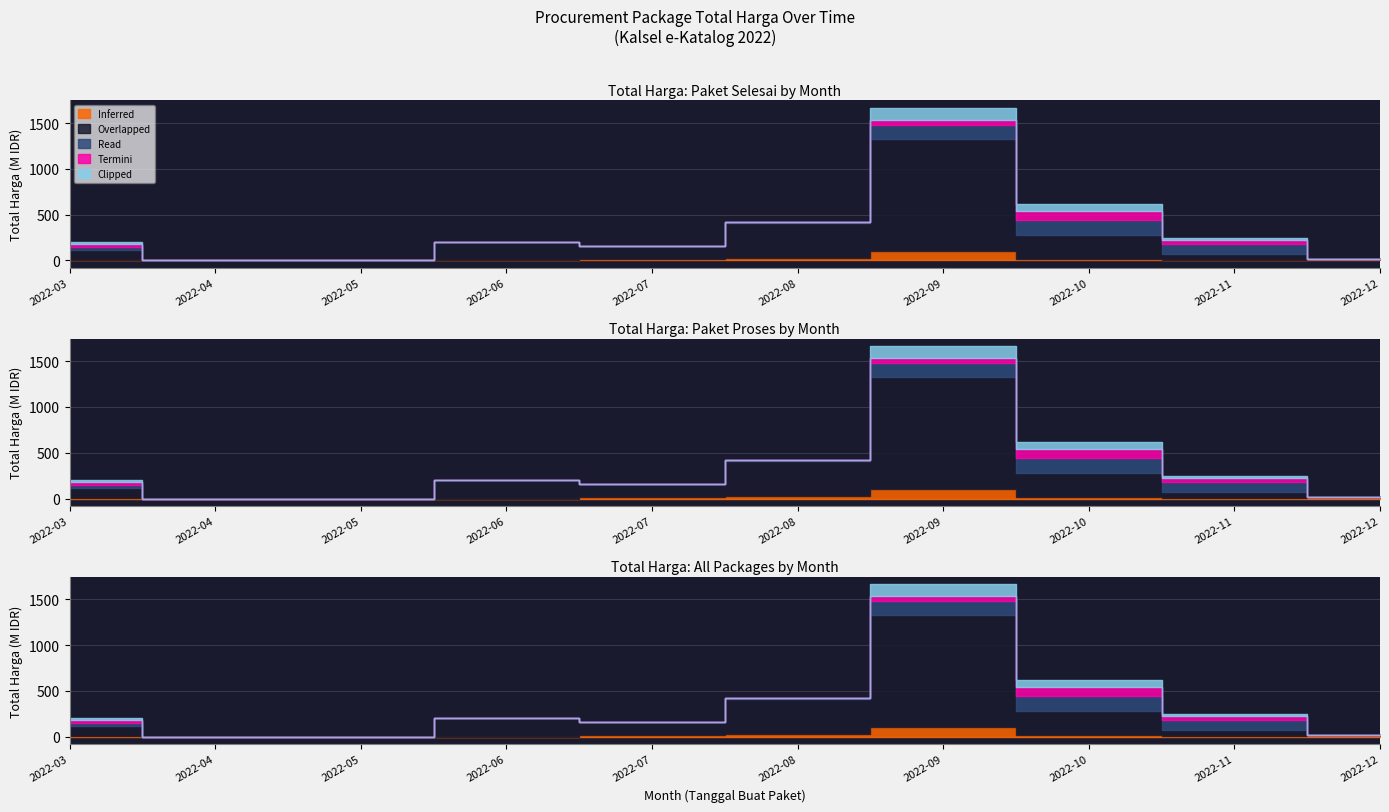

What is the maximum value for Read?

168000000